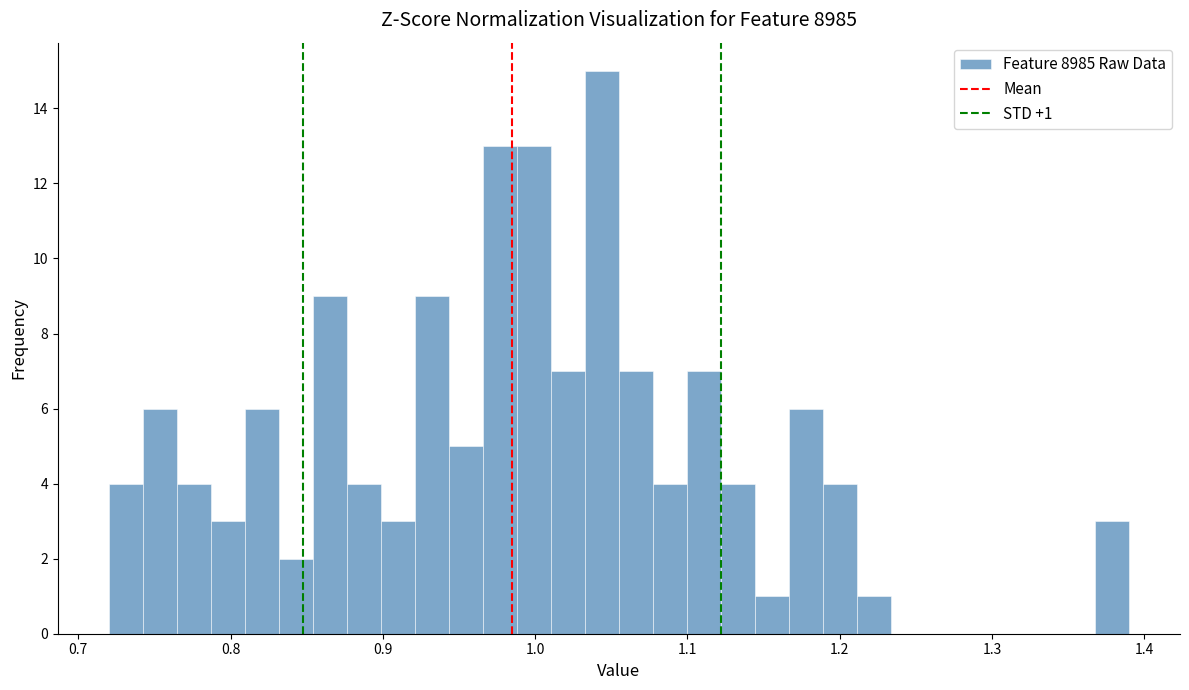

Read against the x-axis, roughly where is the centre of the tallest bar?

1.04